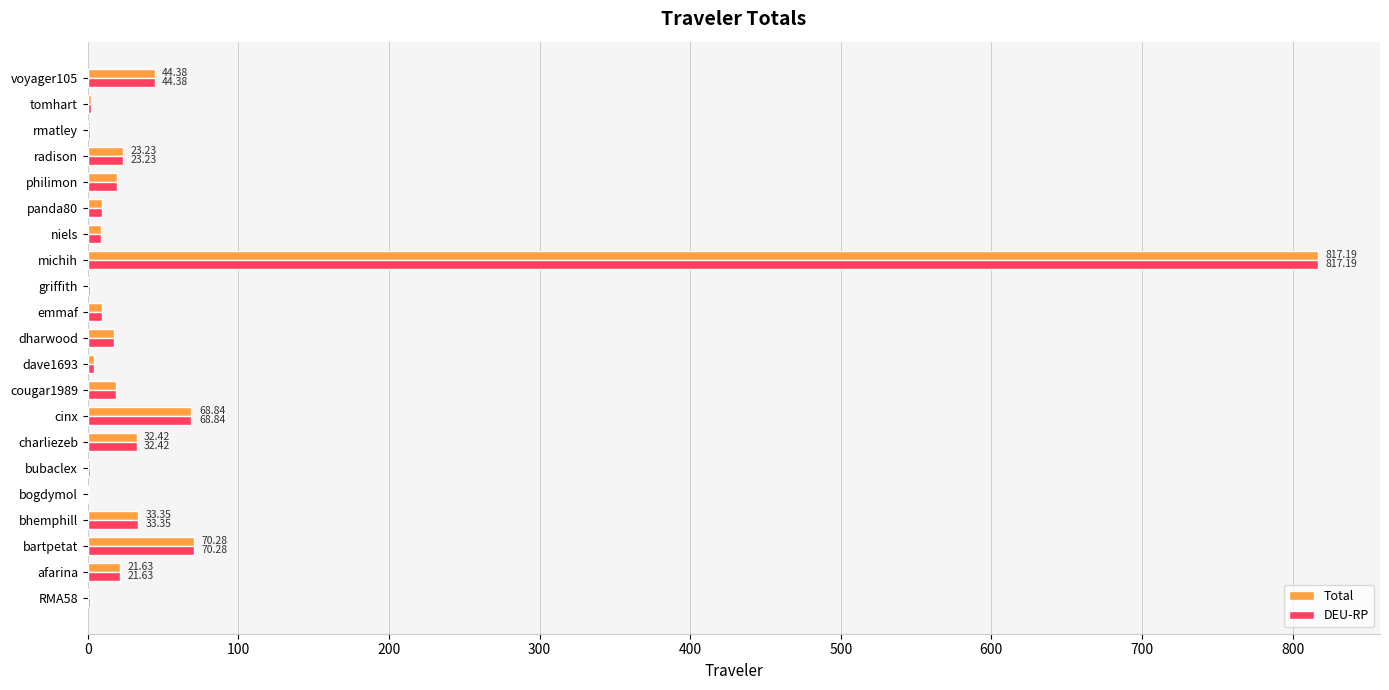

At which label does DEU-RP reach its peak?

michih